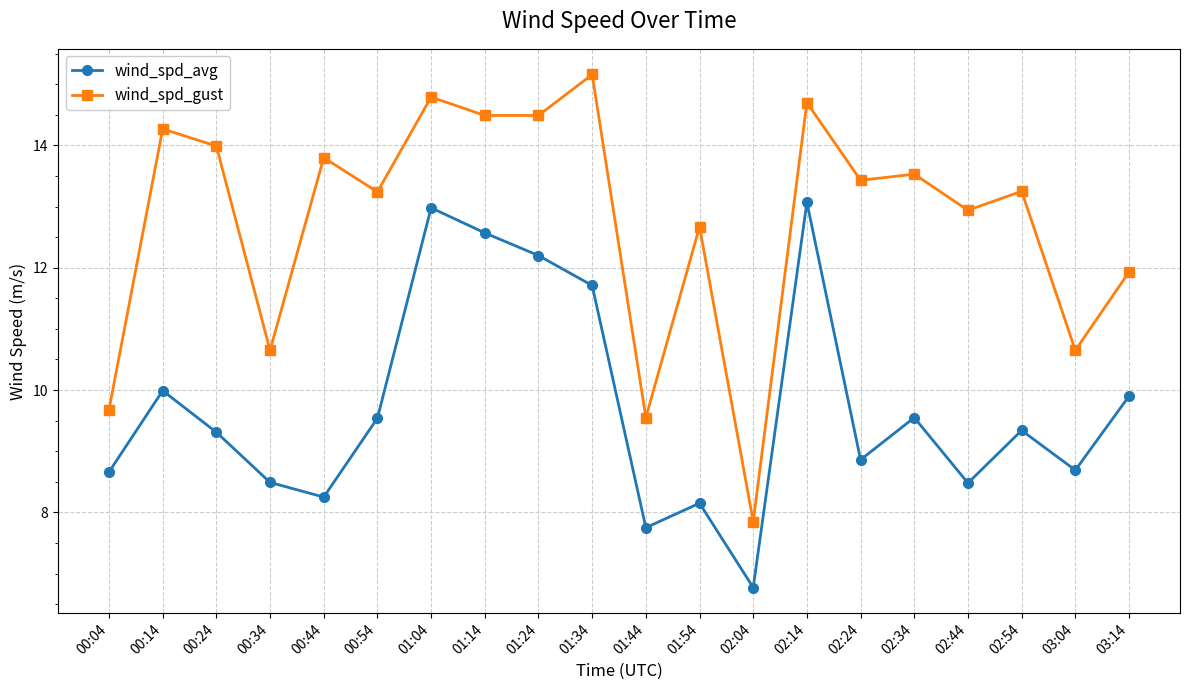

In wind_spd_gust, how many points are higher than both neighbors (excluding endpoints)?

8